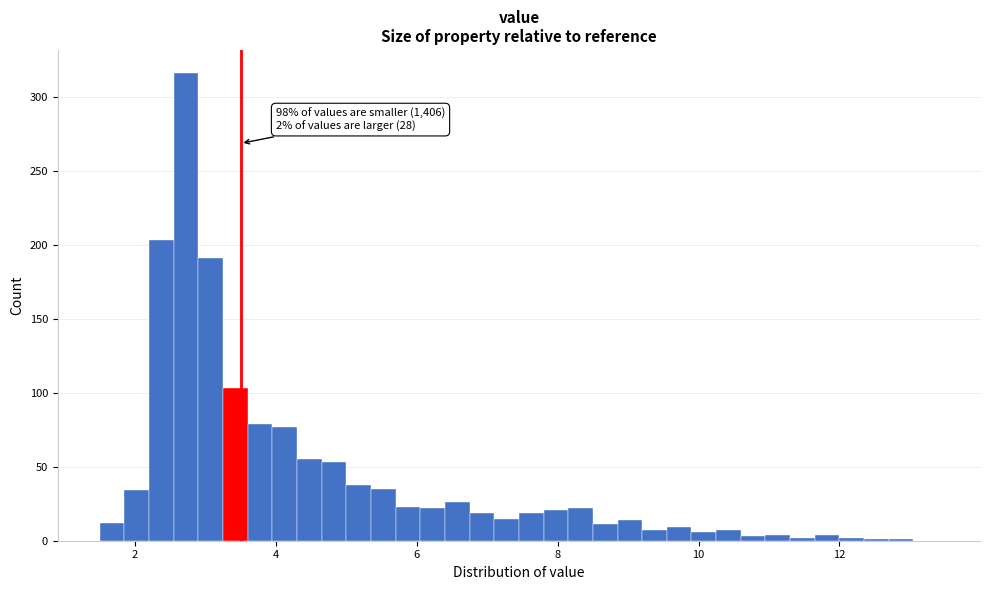

Around what value on the x-axis is the tallest bar? Give the approximate position of its centre, as read against the axis.

2.8